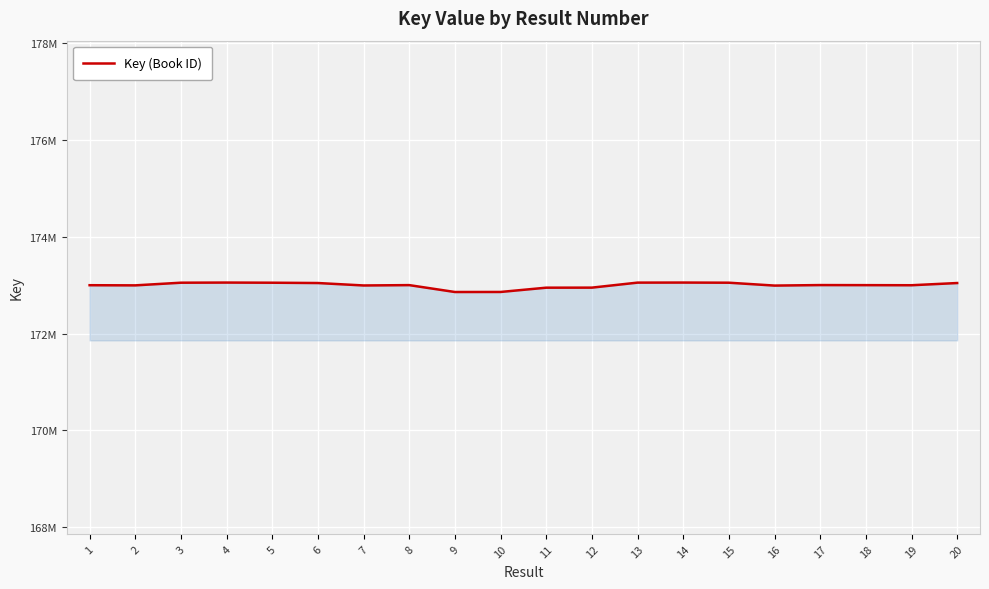

What is the difference between the values at 19 and 2?

2627